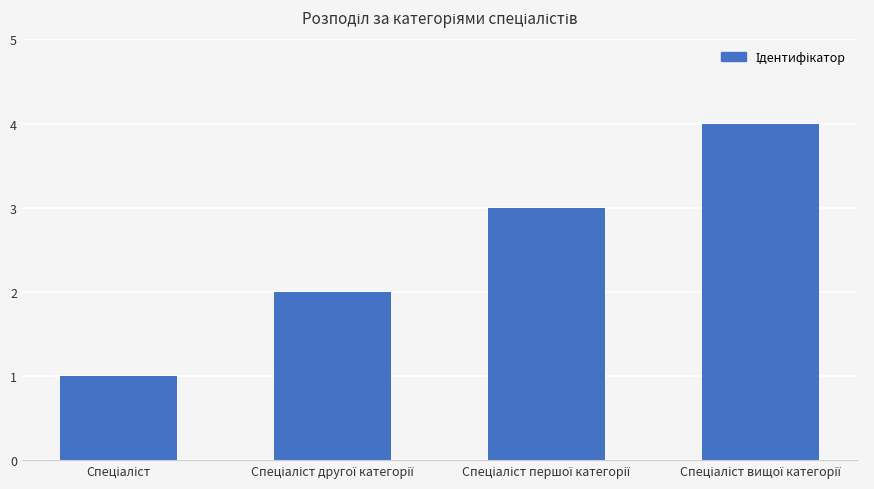

What is the difference between the maximum and minimum values?

3